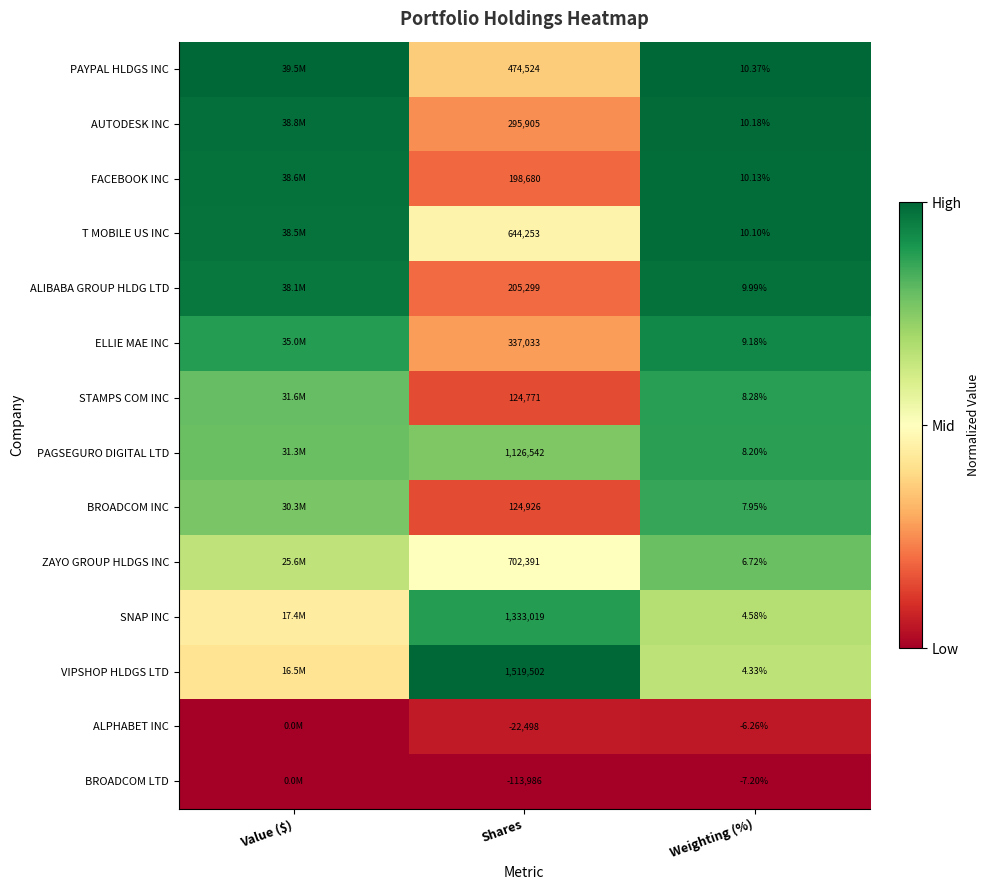

Count the number of categories in the chart.

3